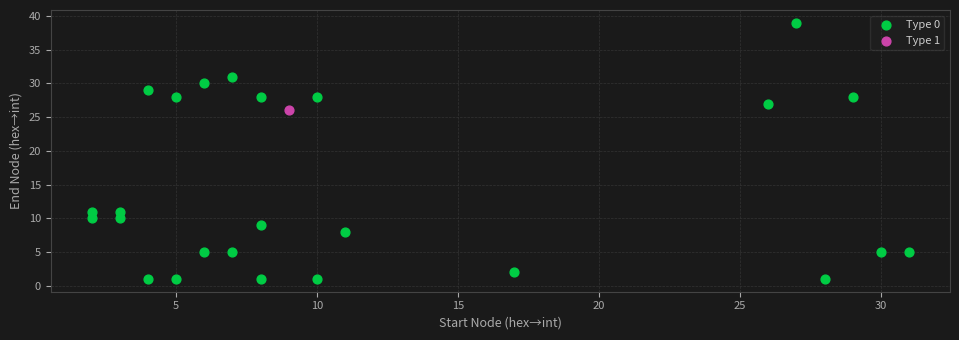

What are all the series names shown in the legend?

Type 0, Type 1